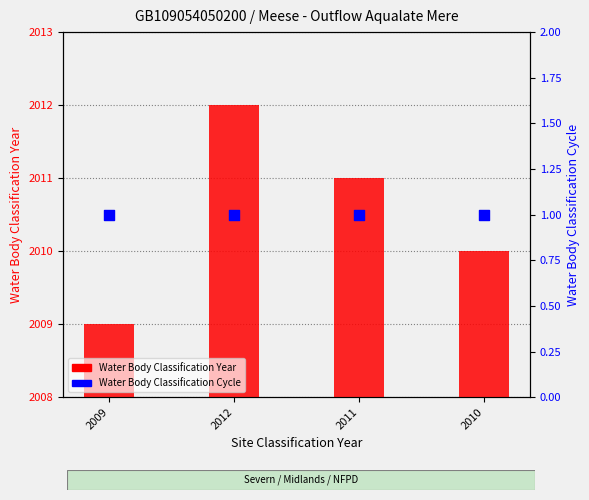

Which series contains the highest Y value?

Water Body Classification Year